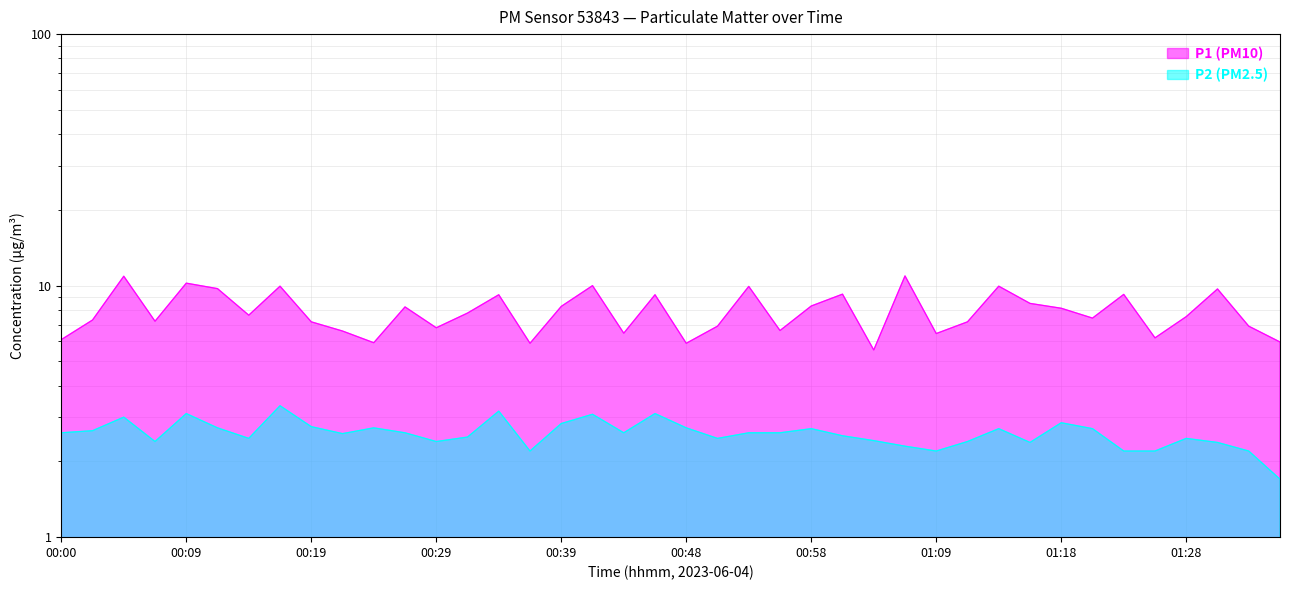

What is the label of the 37th point from the left?

01:28